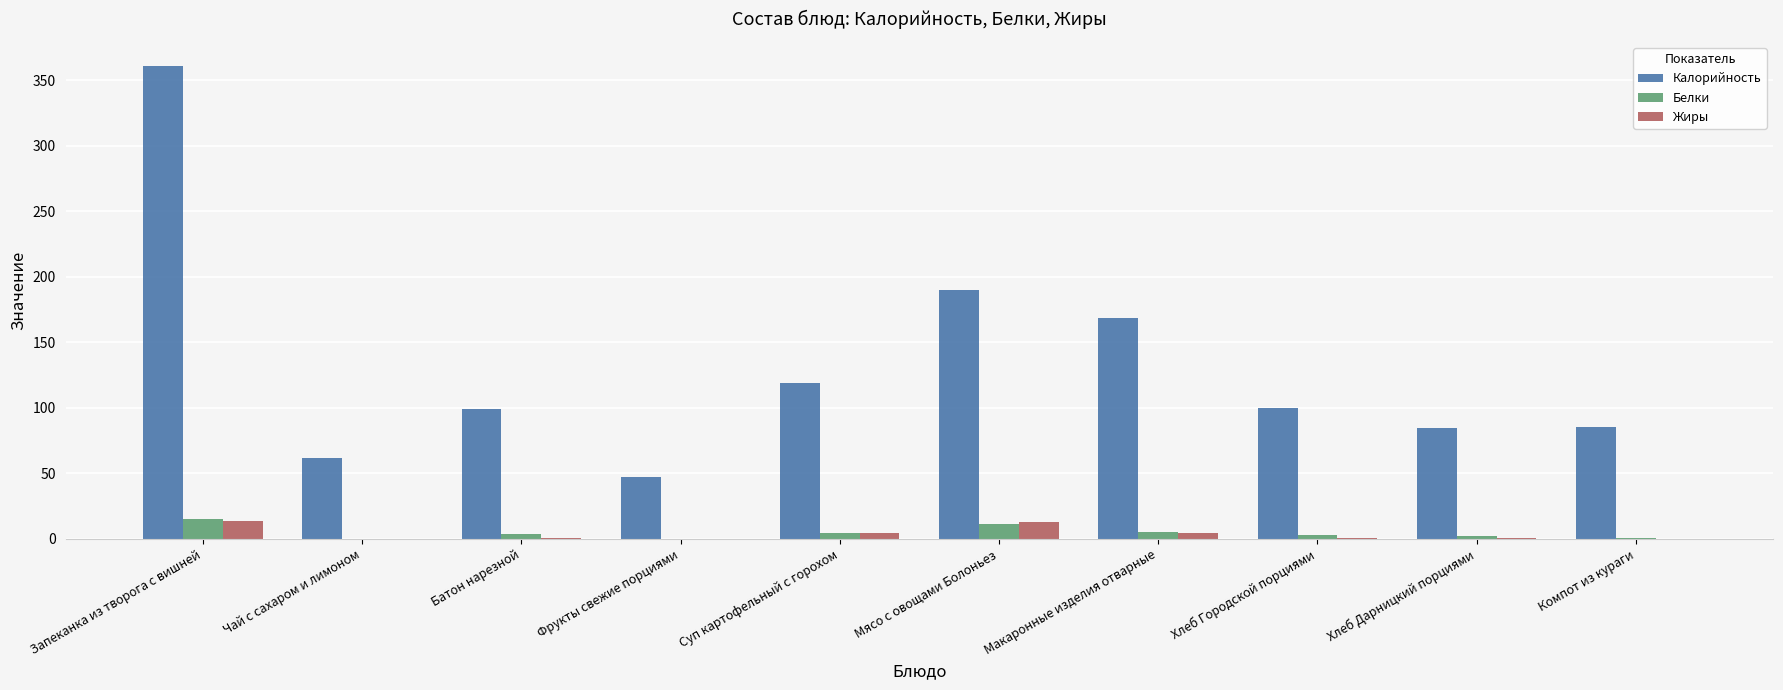

Between Мясо с овощами Болоньез and Компот из кураги, which series saw the biggest shift?

Калорийность